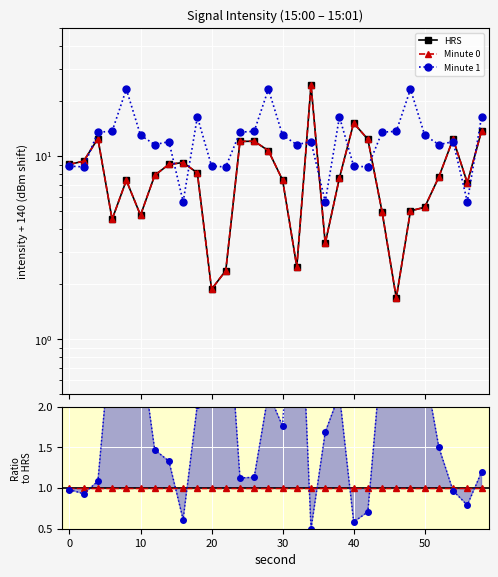

Which series has the largest total across all categories?

HRS